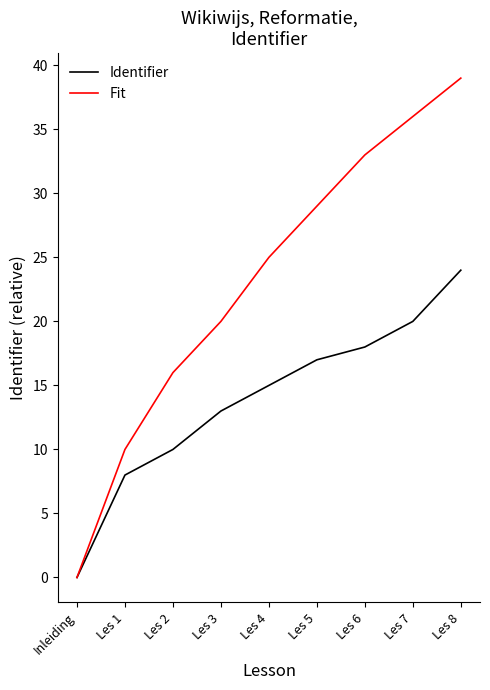

Reading left to right, extract all data points from this chart.

Identifier: Inleiding=0	Les 1=8	Les 2=10	Les 3=13	Les 4=15	Les 5=17	Les 6=18	Les 7=20	Les 8=24
Fit: Inleiding=0	Les 1=10	Les 2=16	Les 3=20	Les 4=25	Les 5=29	Les 6=33	Les 7=36	Les 8=39